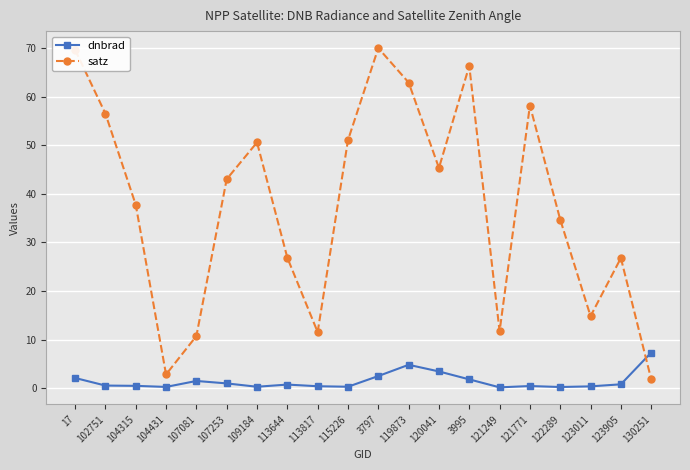

True or false: dnbrad has a value of 0.3 at 104431.

True